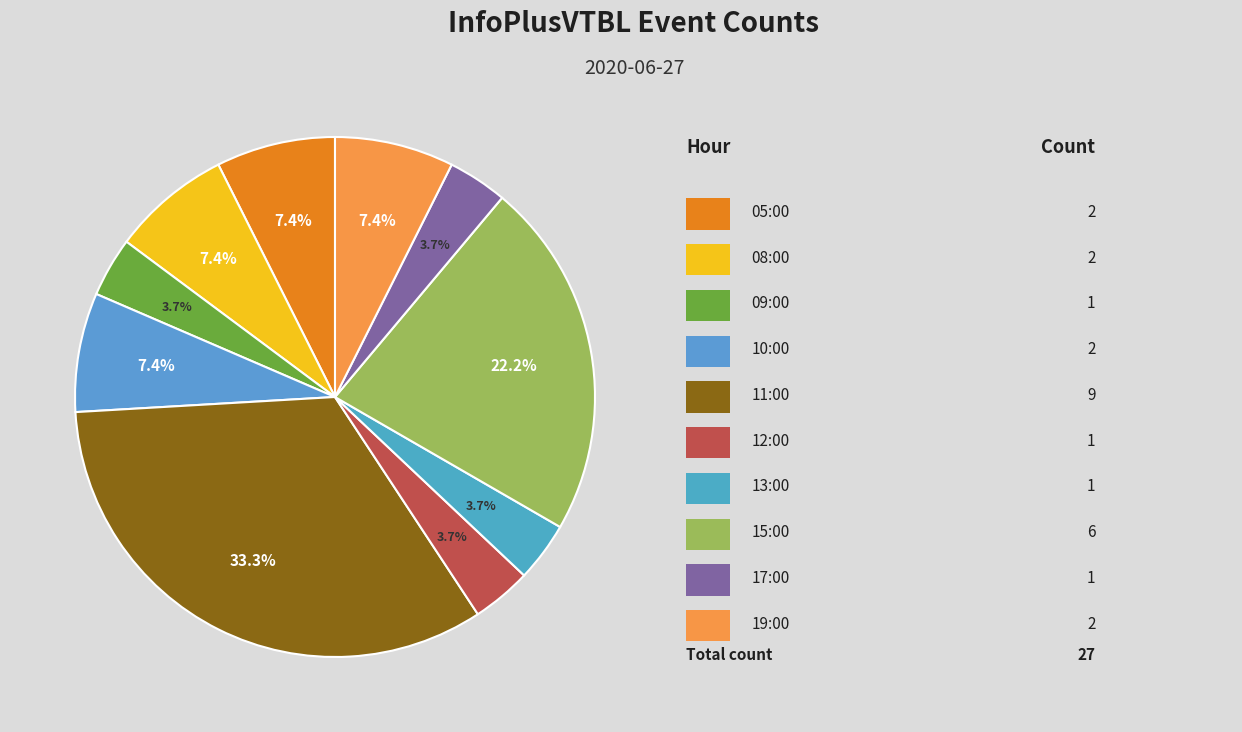

What is the largest slice in the pie chart?

11:00